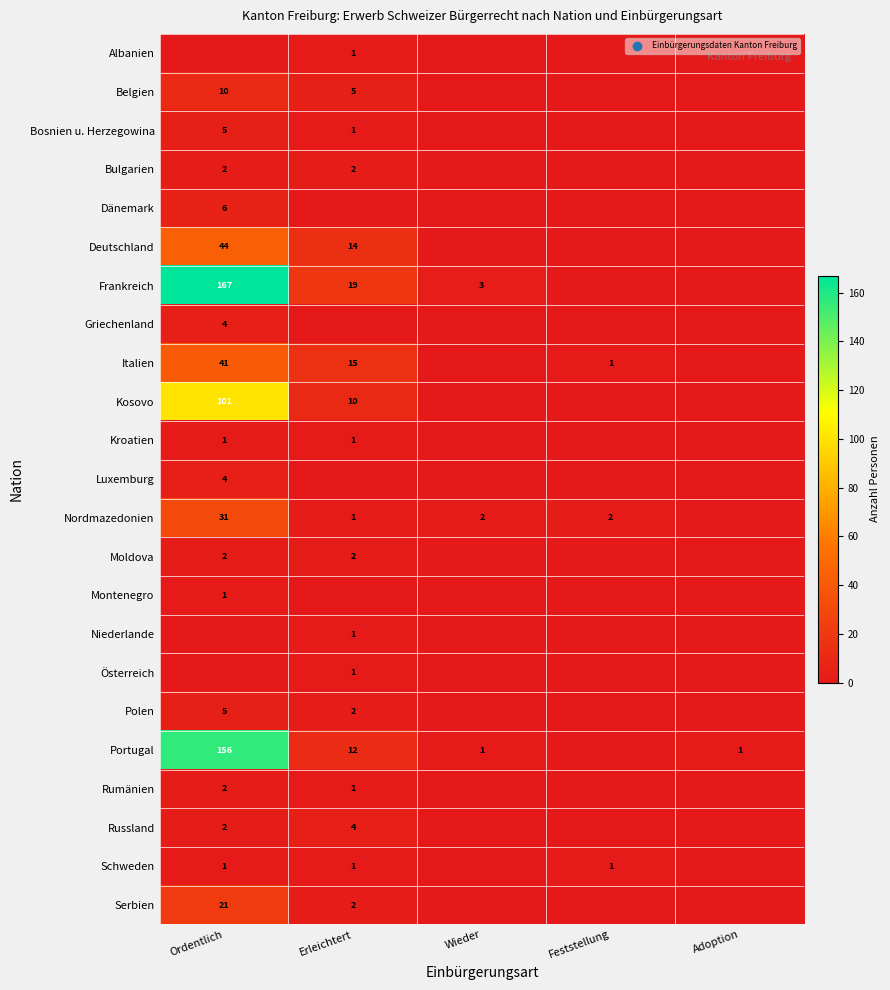

The value of Dänemark at Ordentlich is 6. True or false?

True